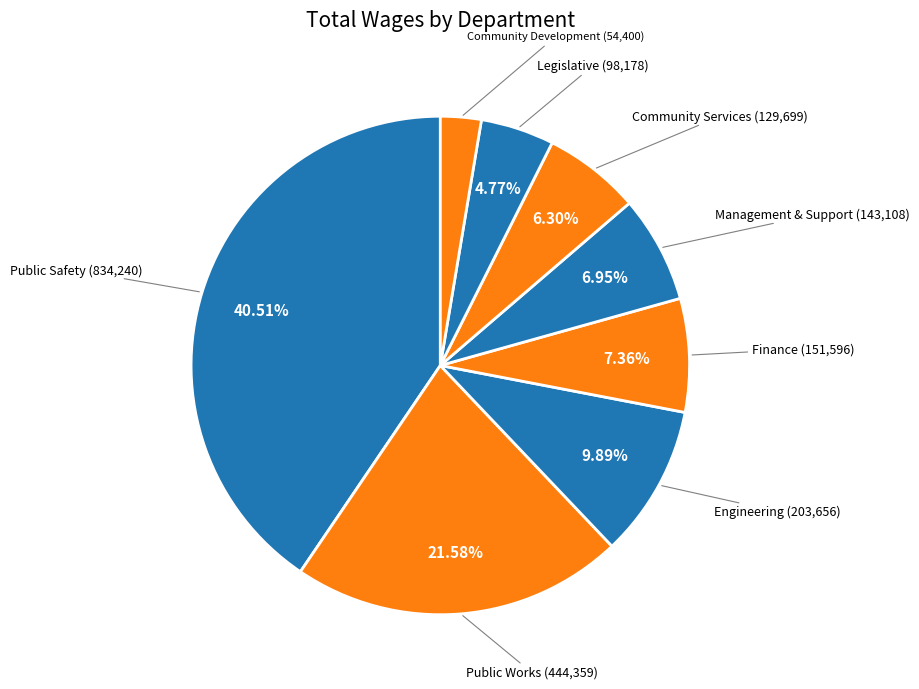

How many segments does this pie chart have?

8